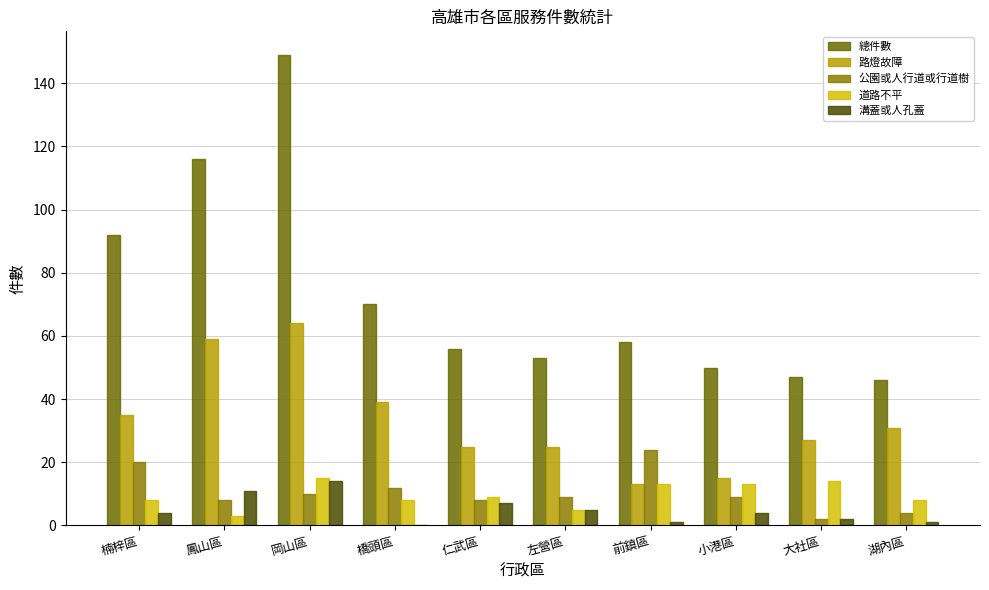

Count the number of categories in the chart.

10